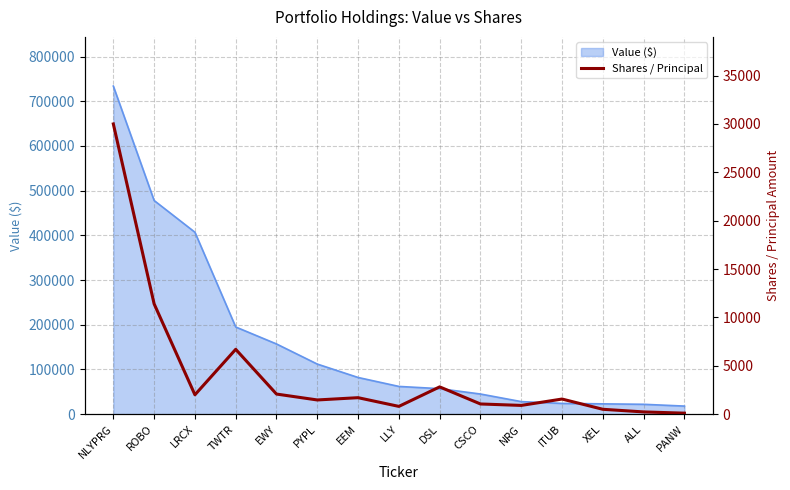

How many values exceed 1560?

7